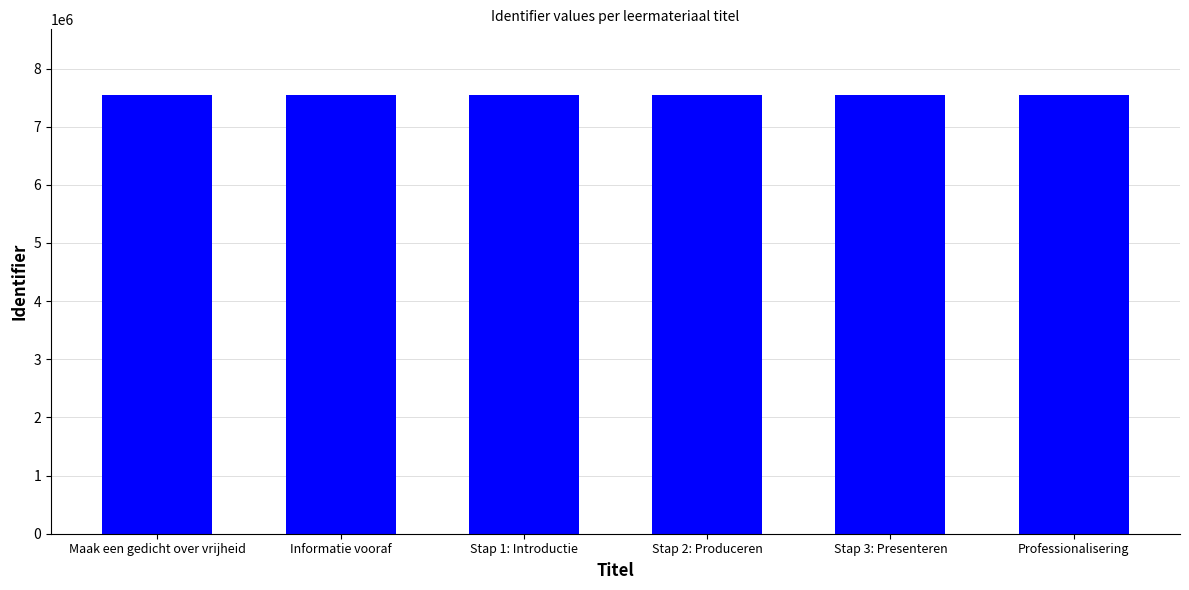

What is the value of the 2nd bar from the left?

7542904